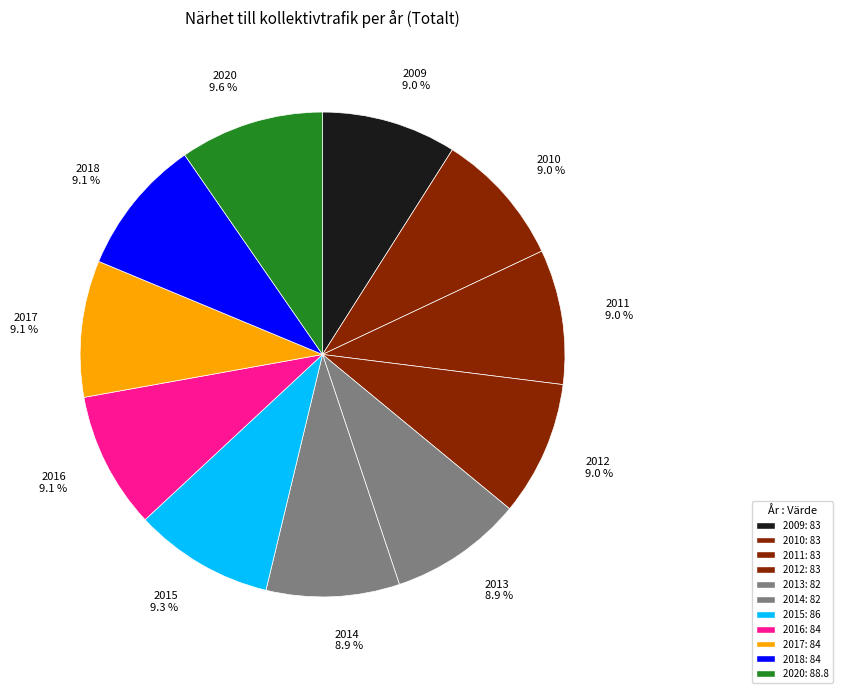

What percentage do 2012 and 2009 together represent?

18.0%